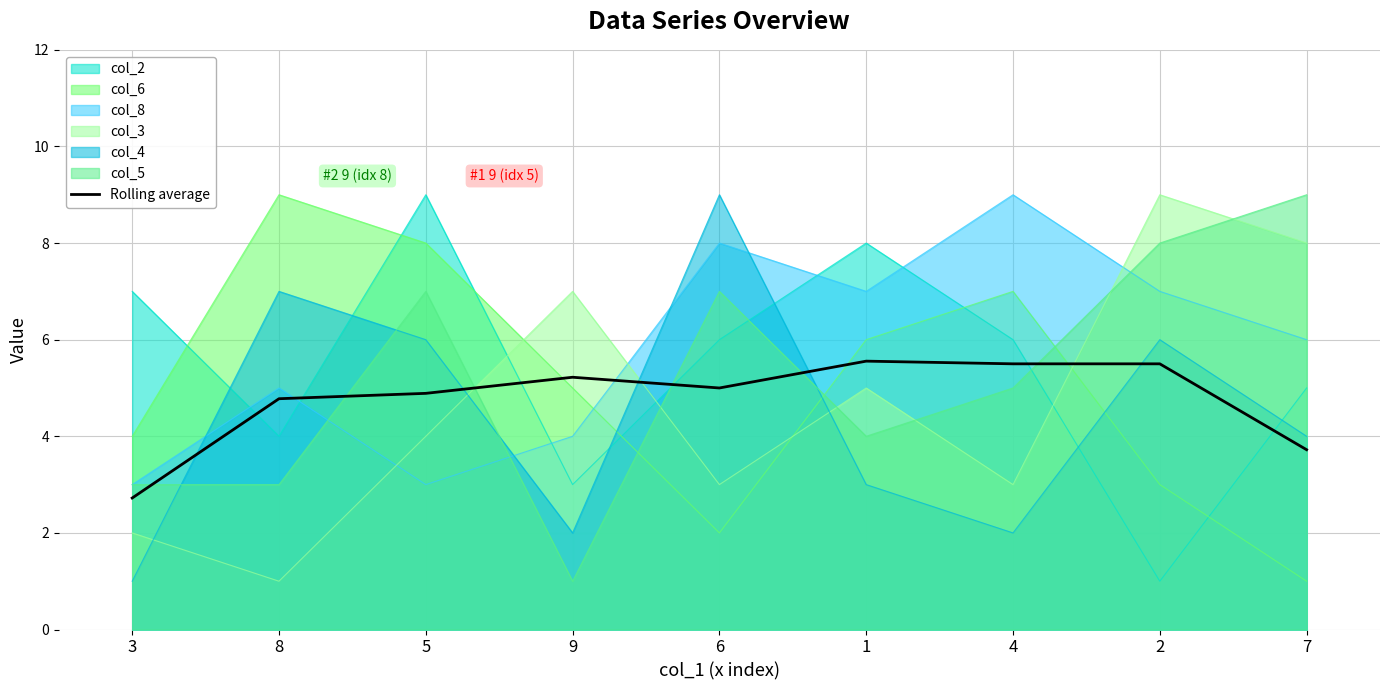

How many interior local peaks (higher than both neighbors) does the data have?

2